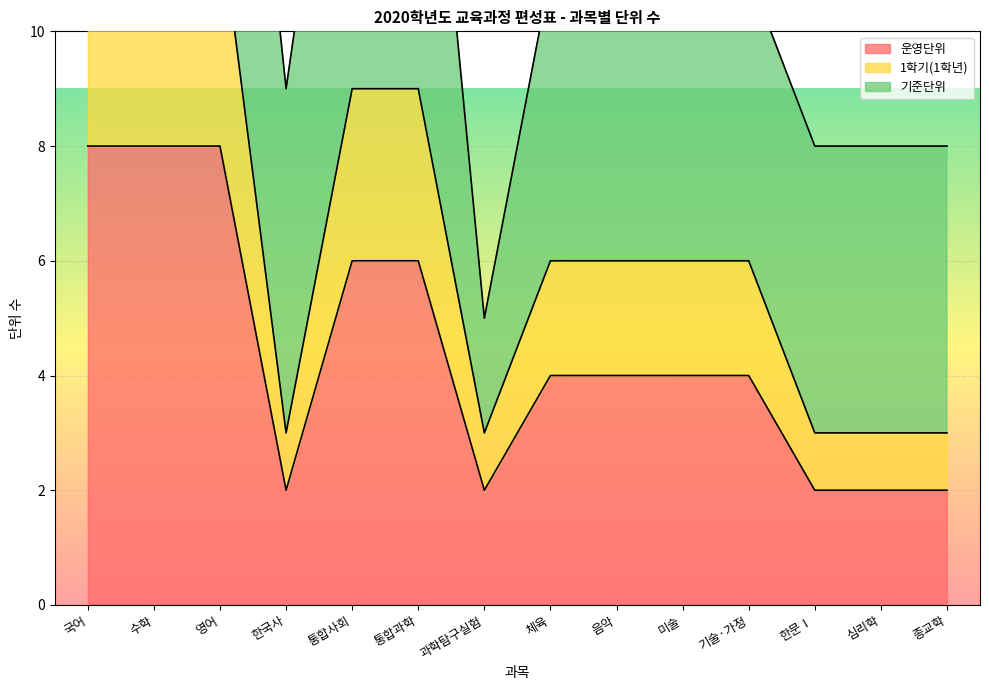

What is the approximate value of 운영단위 at 통합사회?

6